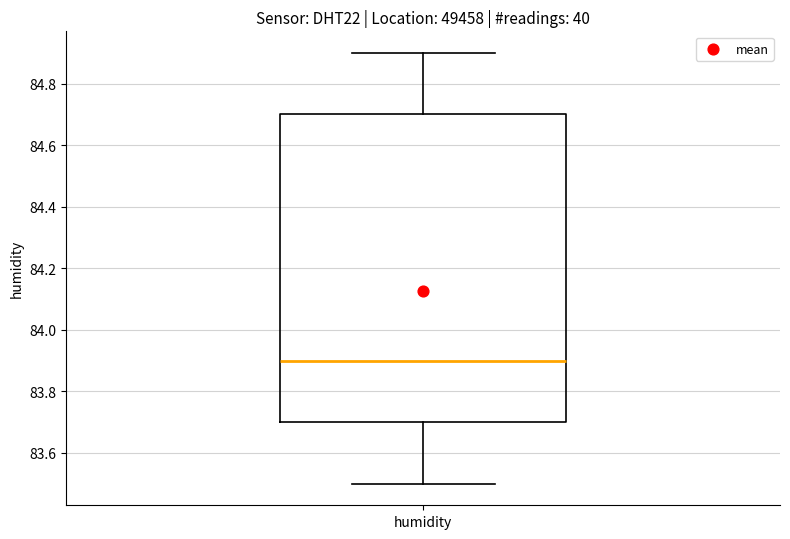

Where does the lower whisker of the box for humidity end on the y-axis? The values are not printed on the chart, so give them approximately, as read against the axis.

83.5